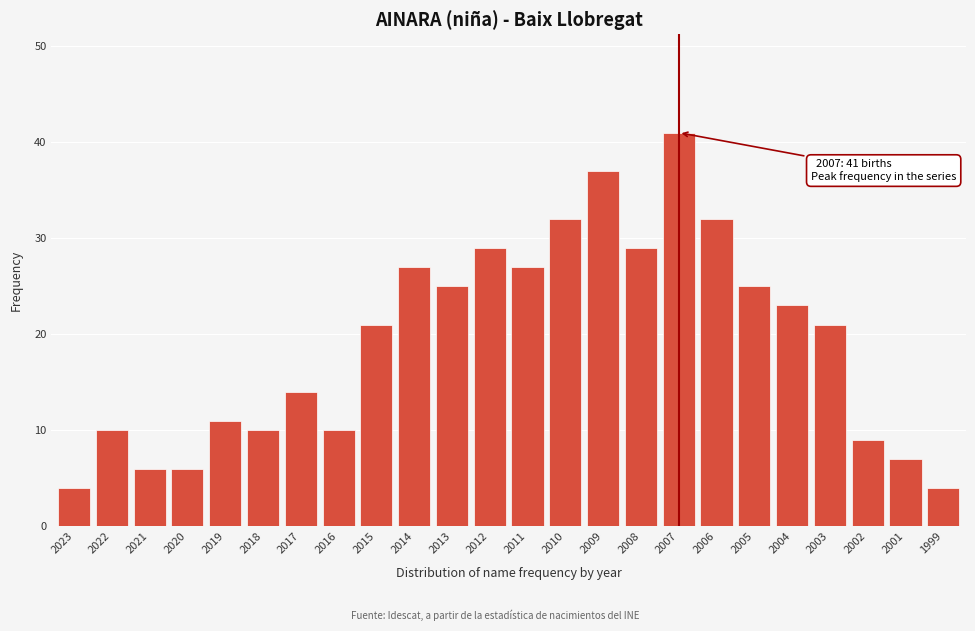

Reading right to left, extract all data points from this chart.

4	7	9	21	23	25	32	41	29	37	32	27	29	25	27	21	10	14	10	11	6	6	10	4